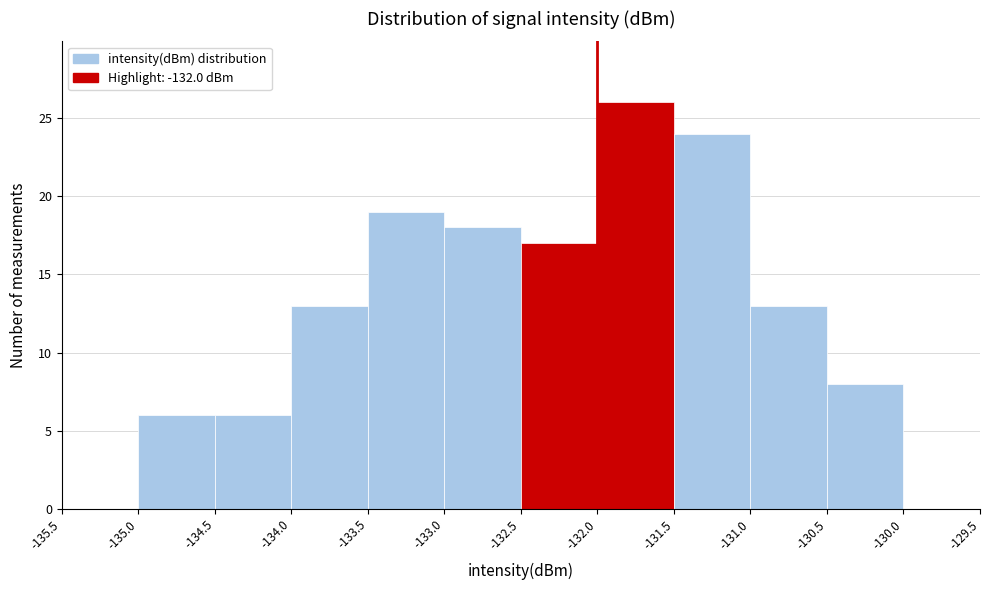

Reading left to right, list every bar in this chart as the range it spans on the x-axis followed by its height. The values are not printed on the chart, so give them approximately, as read against the axis.

-135.5 to -135.0: 0
-135.0 to -134.5: 6
-134.5 to -134.0: 6
-134.0 to -133.5: 13
-133.5 to -133.0: 19
-133.0 to -132.5: 18
-132.5 to -132.0: 17
-132.0 to -131.5: 26
-131.5 to -131.0: 24
-131.0 to -130.5: 13
-130.5 to -130.0: 8
-130.0 to -129.5: 0